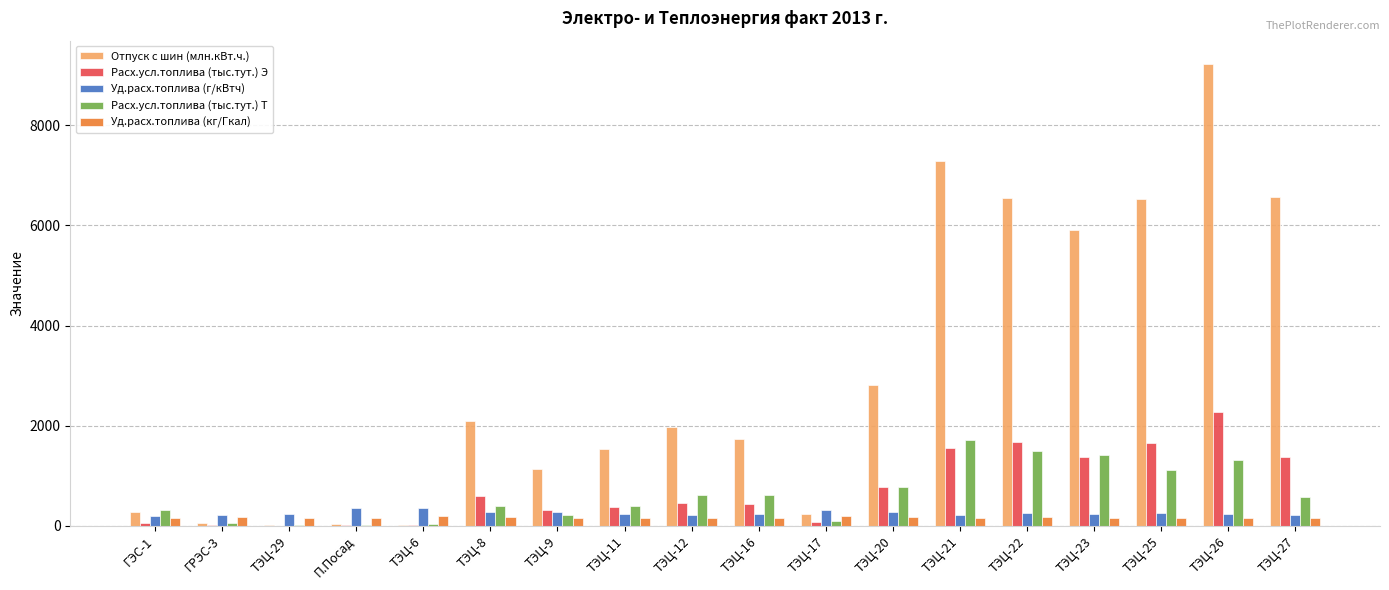

Which series has the widest spread of values?

Отпуск с шин (млн.кВт.ч.)